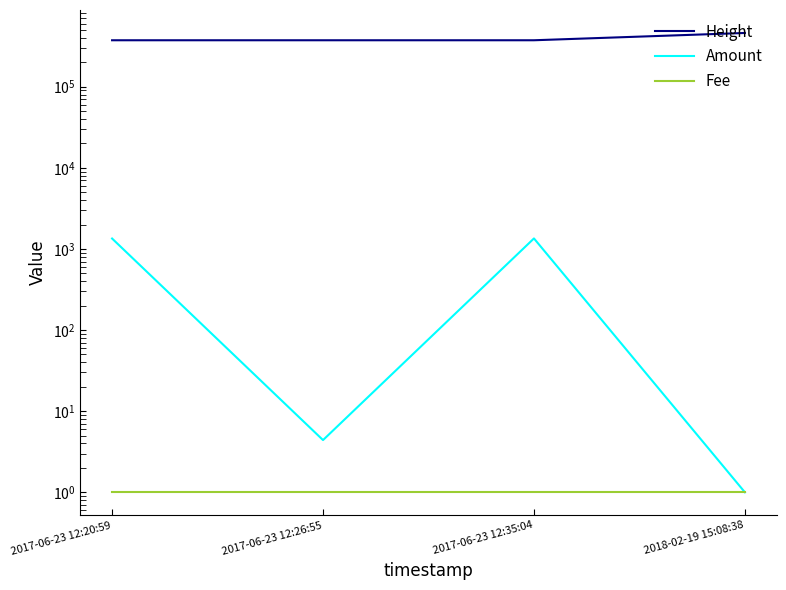

Reading right to left, list all the values displayed in this chart.

Height: 460248.0	374186.0	374183.0	374181.0
Amount: 1.0	1348.4	4.4	1345.0
Fee: 1.0	1.0	1.0	1.0